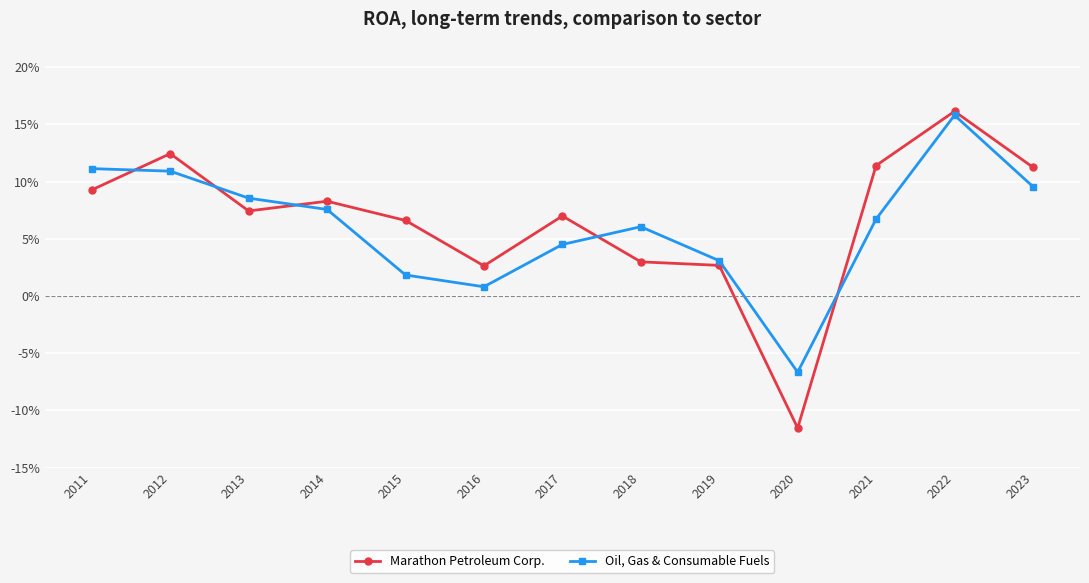

At which category does Oil, Gas & Consumable Fuels reach its first local valley?

2016